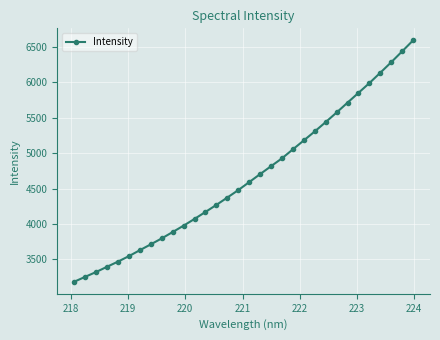

What is the minimum value shown in the chart?

3183.9